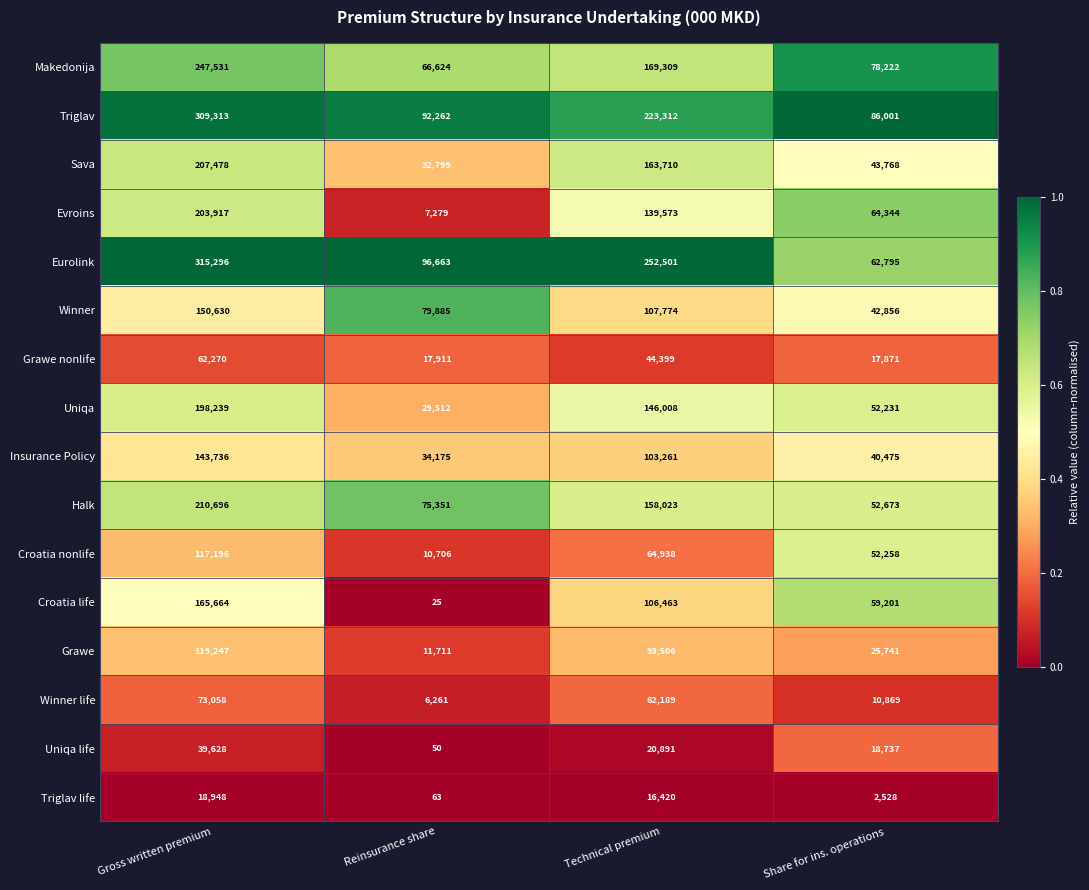

At which category is the sum across all series the highest?

Gross written premium